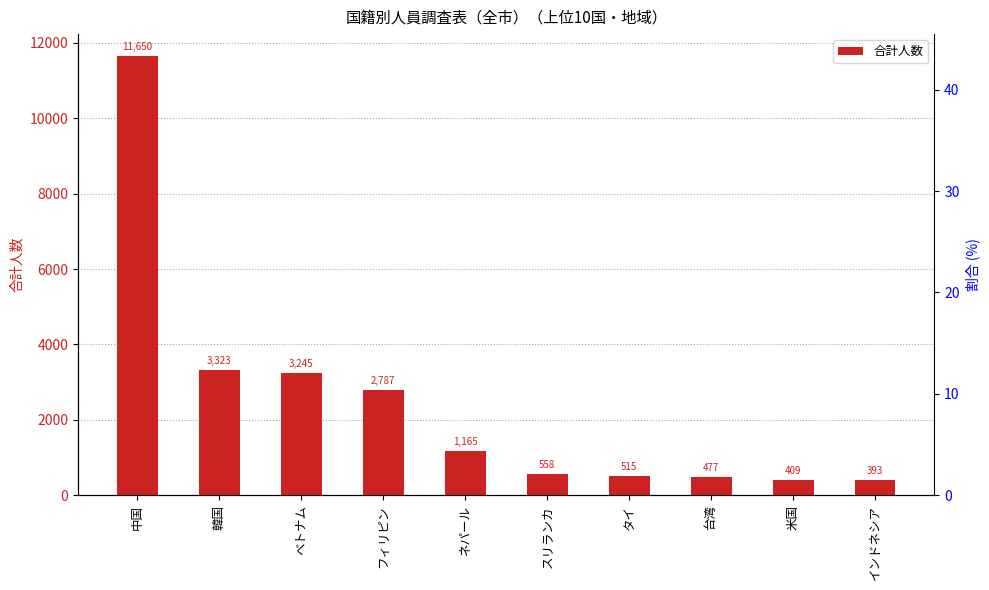

What is the maximum value shown in the chart?

11650